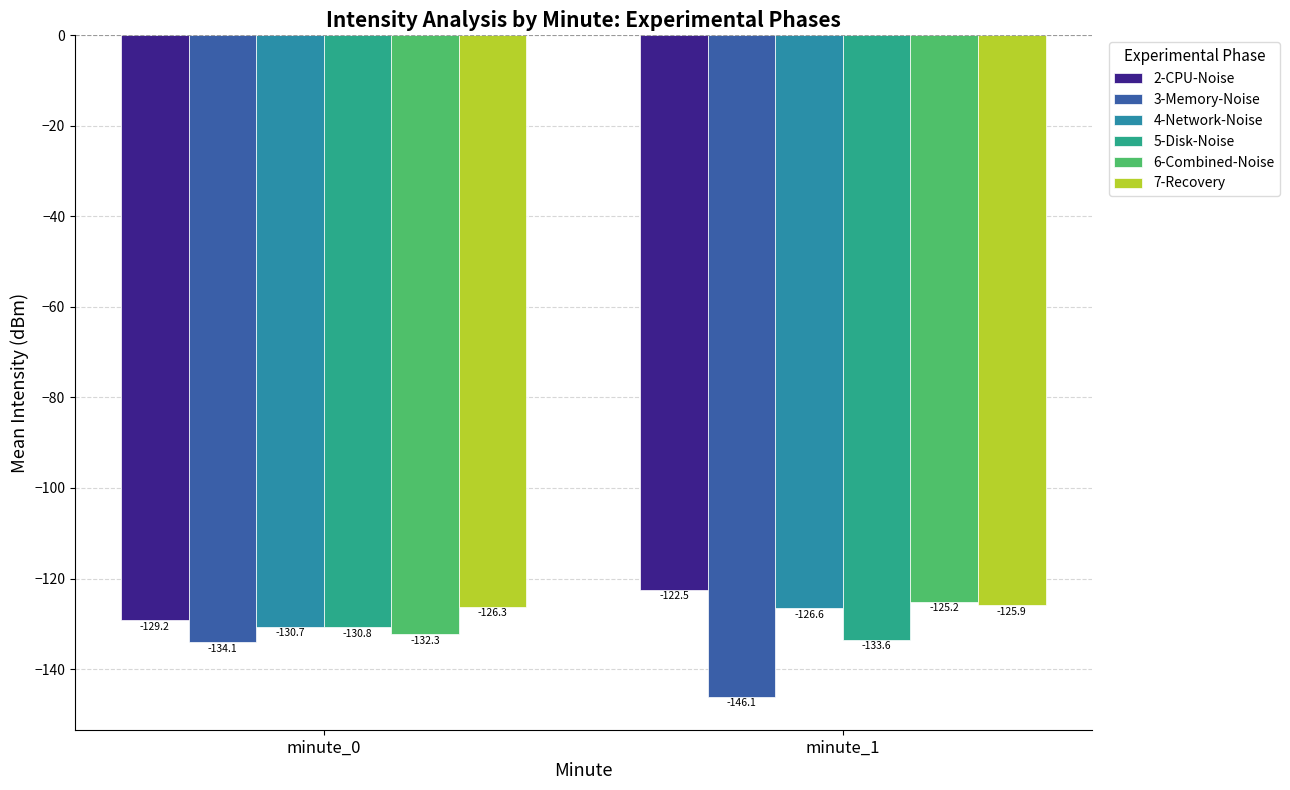

The value of 3-Memory-Noise at minute_1 is -146.1. True or false?

True